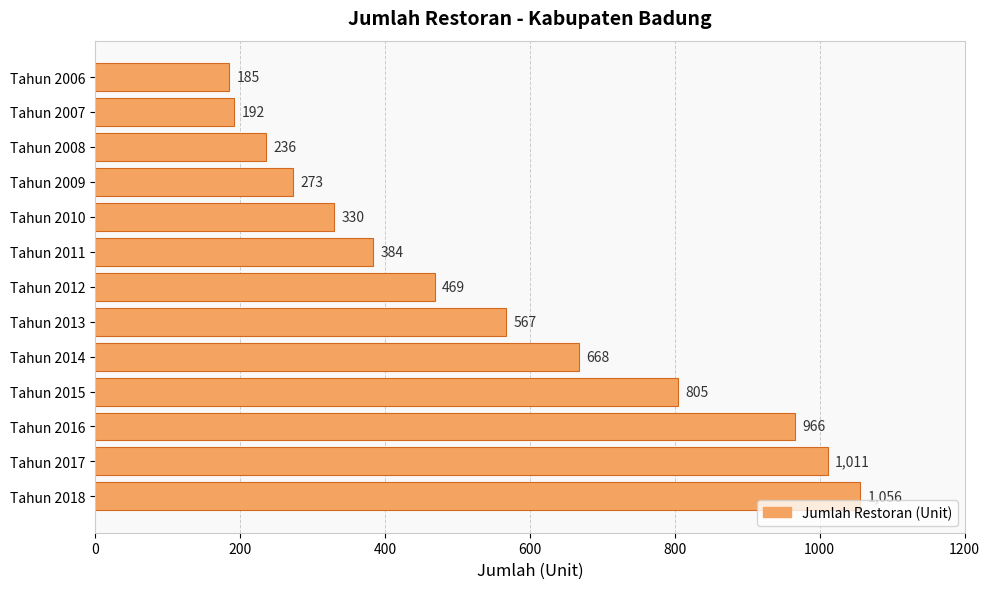

How many bars are there in total?

13